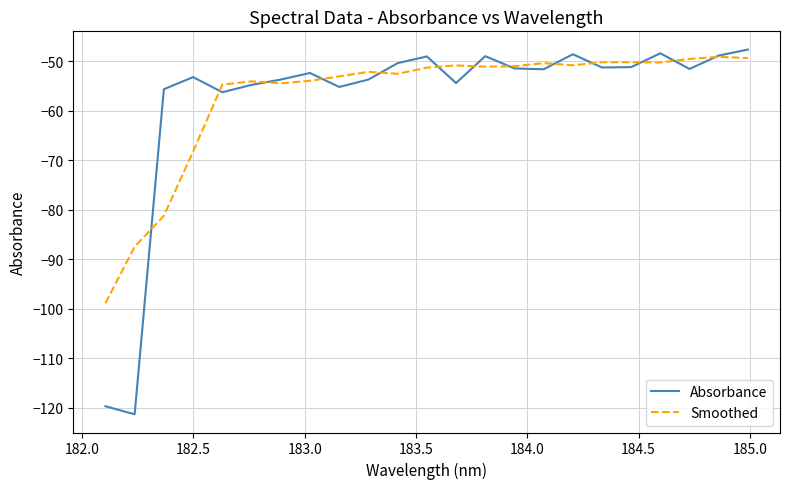

Which series has the widest spread of values?

Absorbance